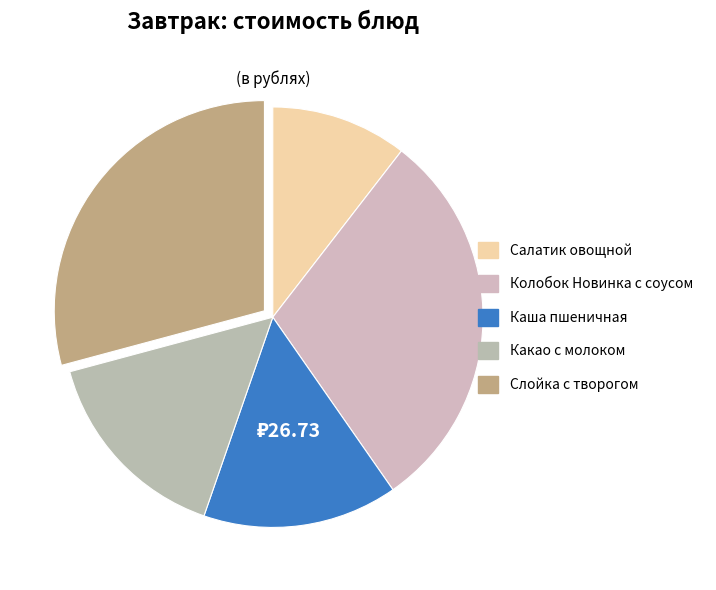

What percentage is the Каша пшеничная slice, to the nearest percent?

15%